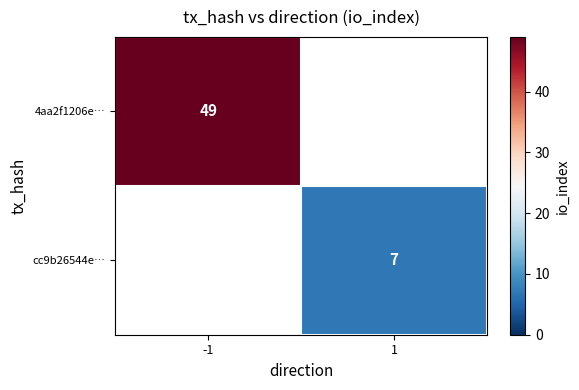

True or false: cc9b26544e… has a value of 9 at 1.

False